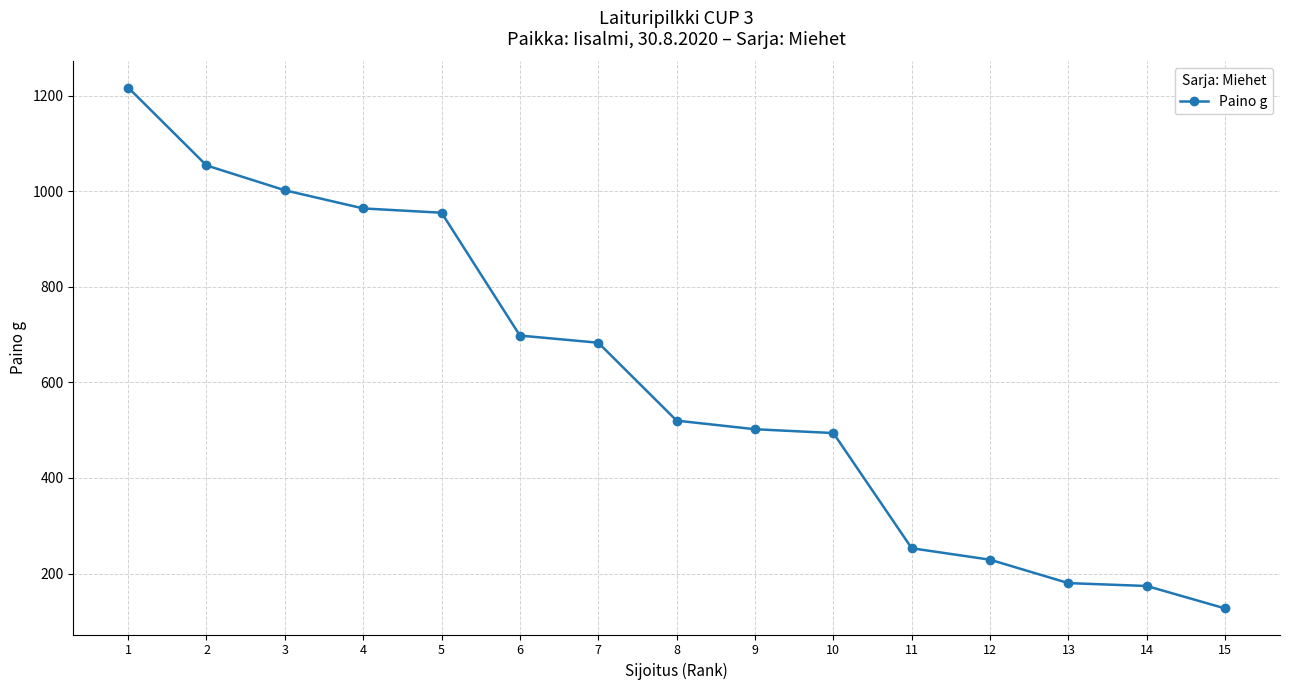

Is this an area chart (filled region under the line)?

No